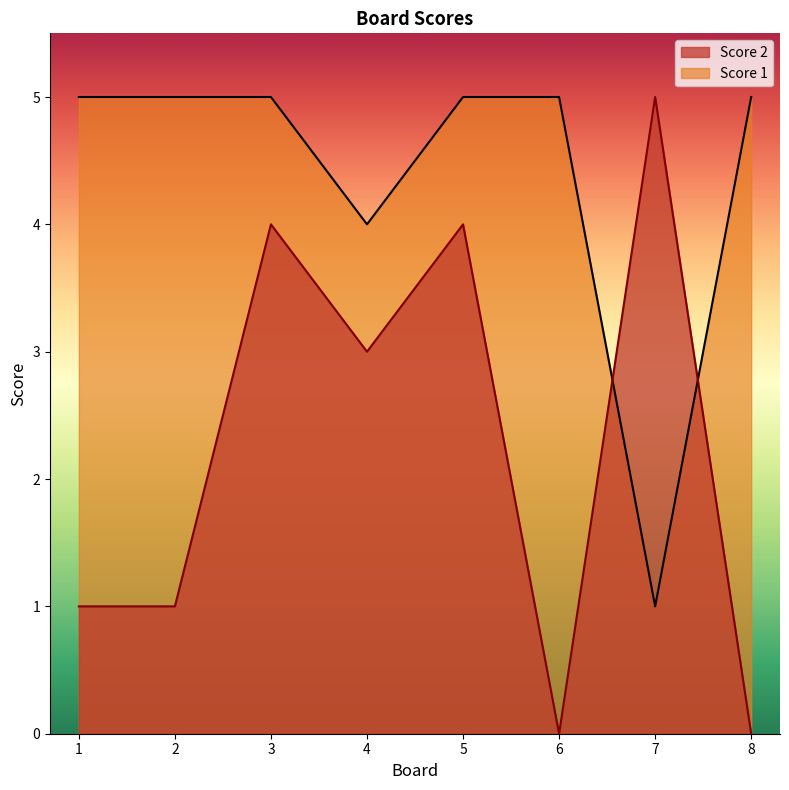

Is it true that Score 2 equals 3 at 7?

False